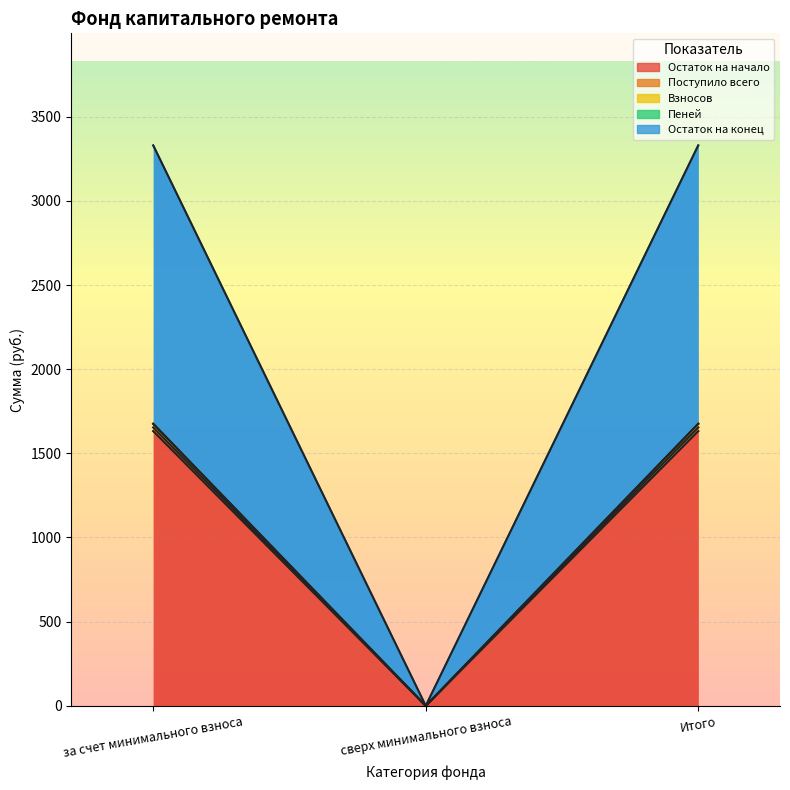

Where is Поступило всего nearest to the value 837?

сверх минимального взноса